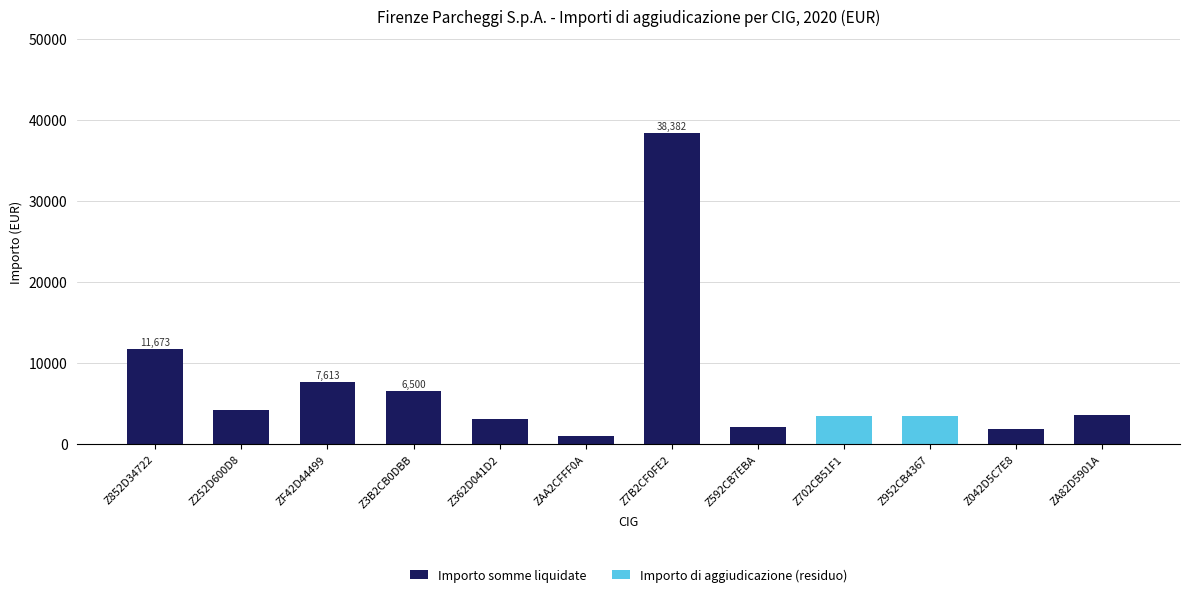

What is the sum of all Importo somme liquidate values?

79979.4